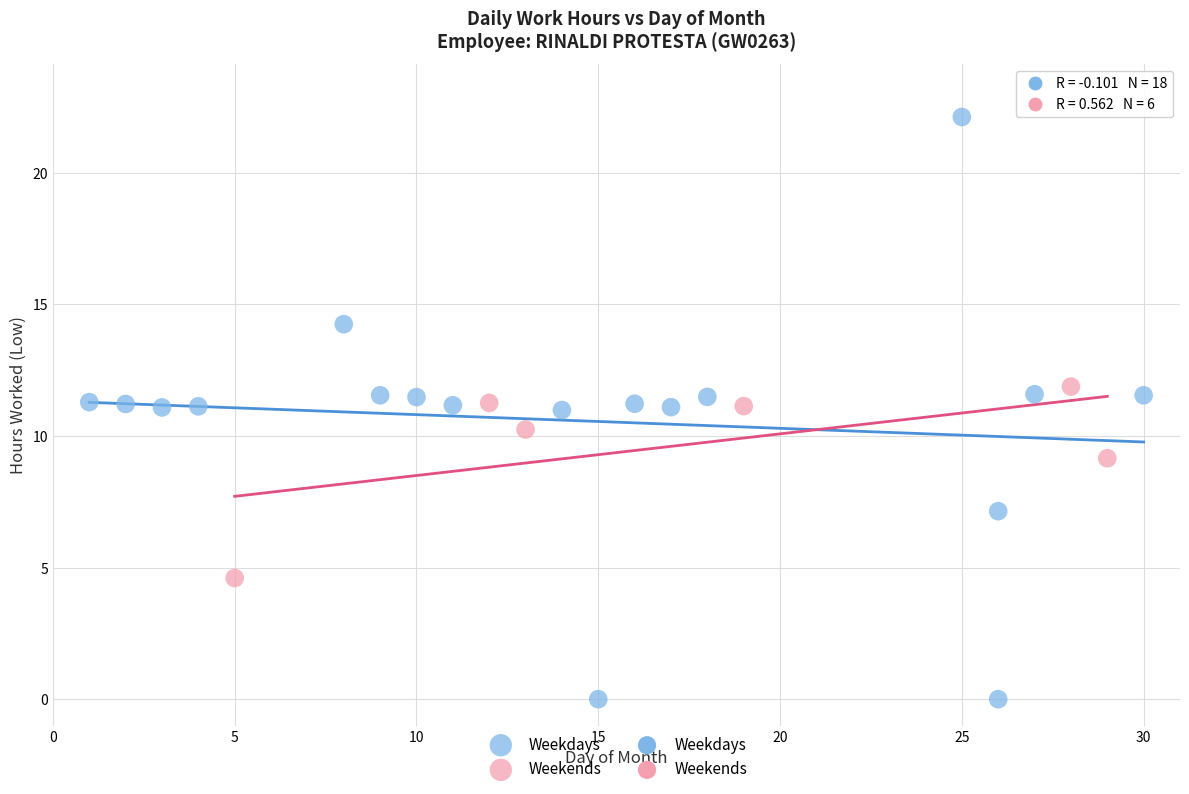

Which series contains the highest Y value?

Weekdays